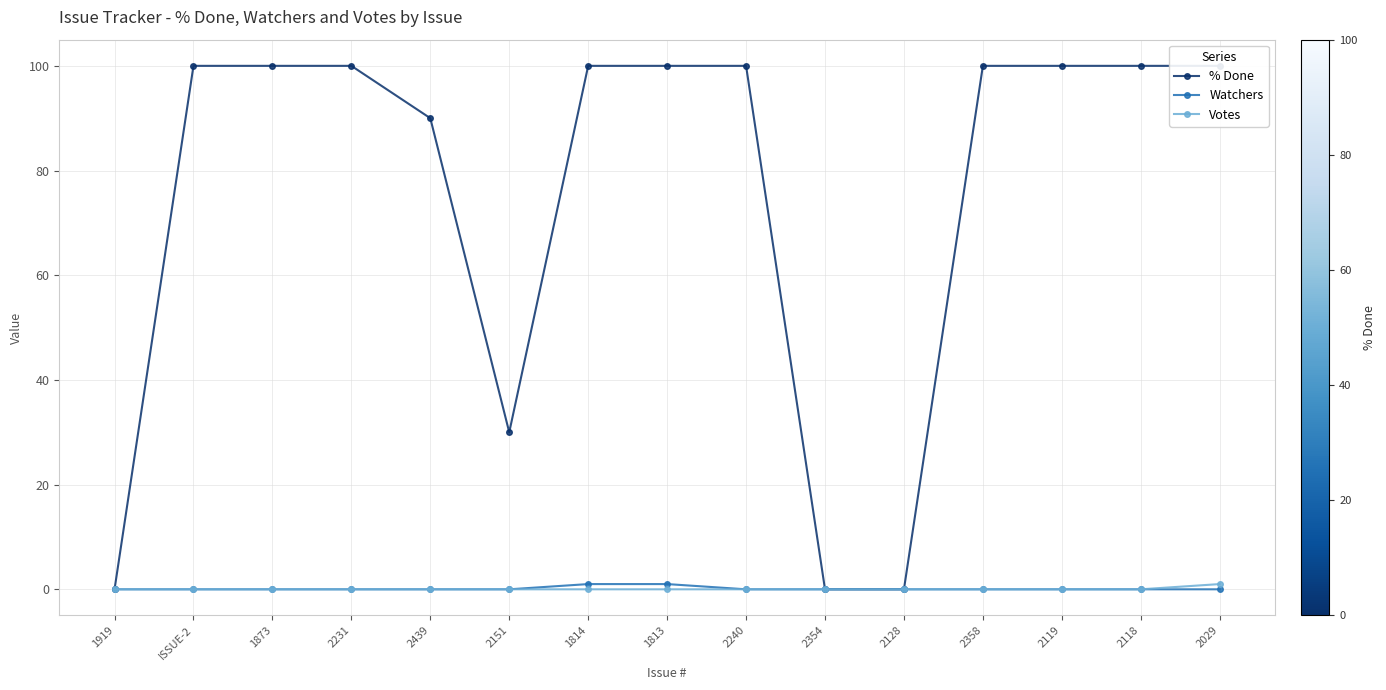

True or false: % Done and Votes cross at least once.

False